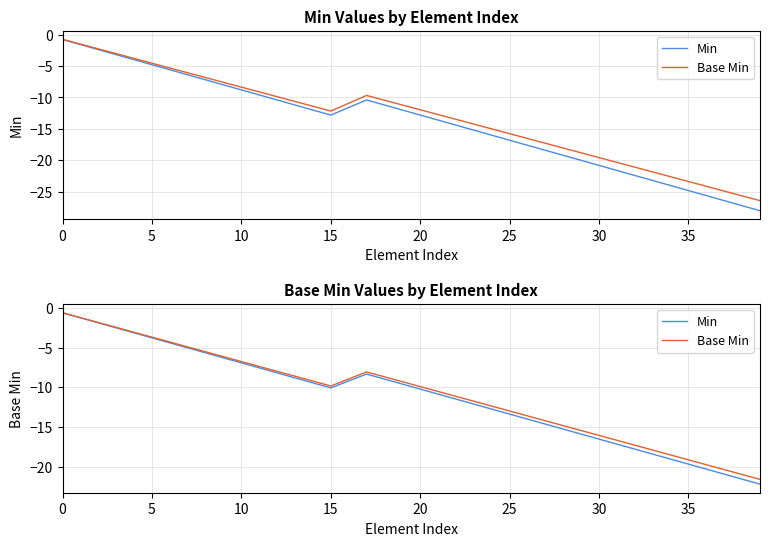

What is the spread (max minus min) of values at 22?

0.3